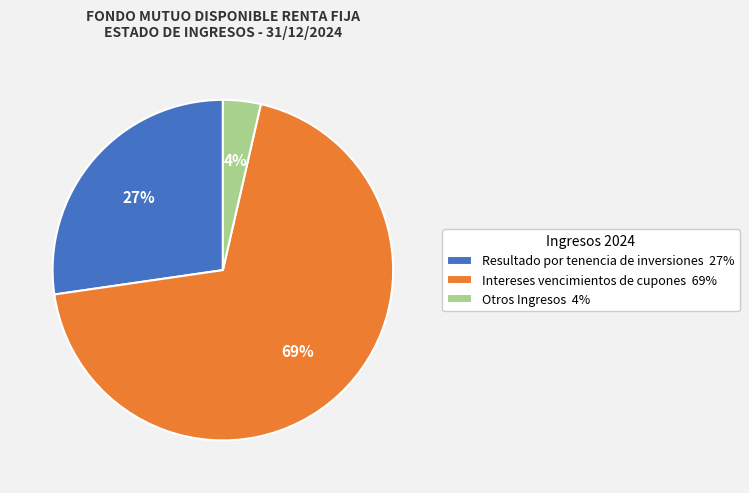

What is the smallest slice in the pie chart?

Otros Ingresos